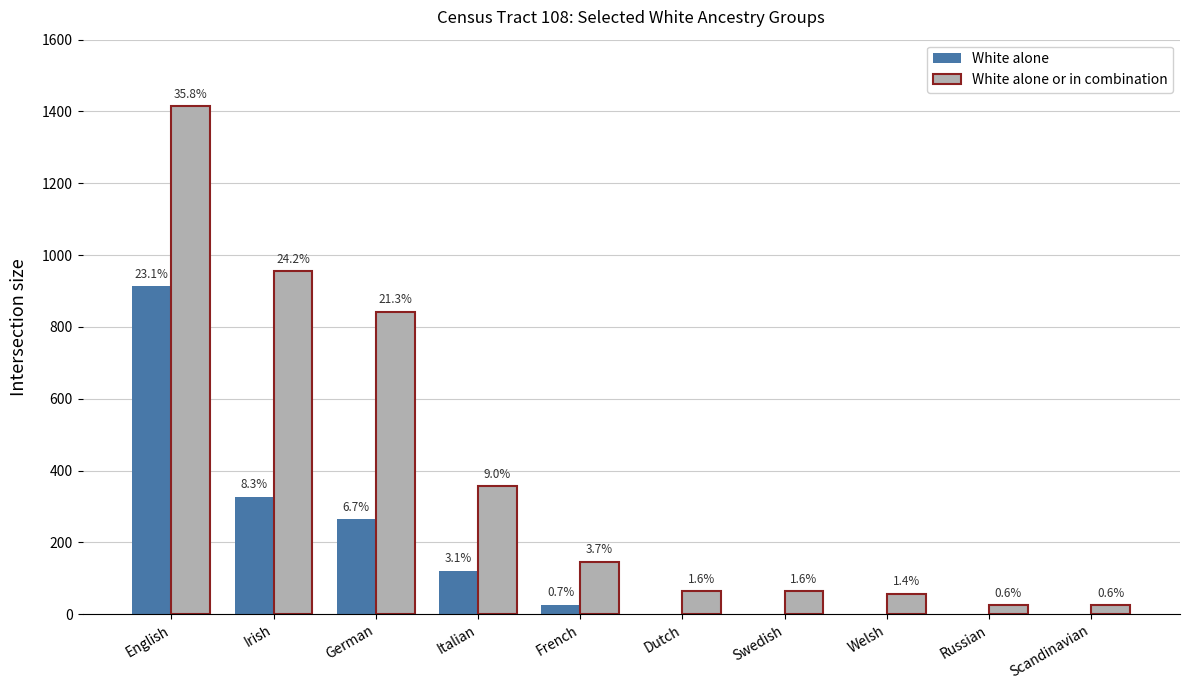

Which label corresponds to the largest value in the chart?

English